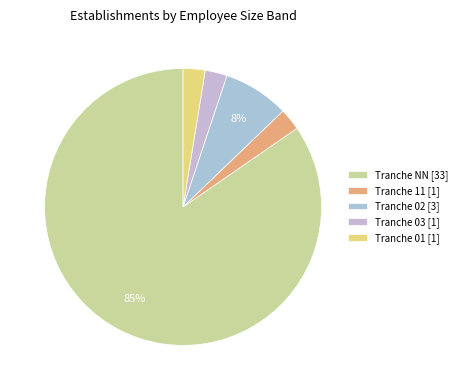

How many slices are in this pie chart?

5